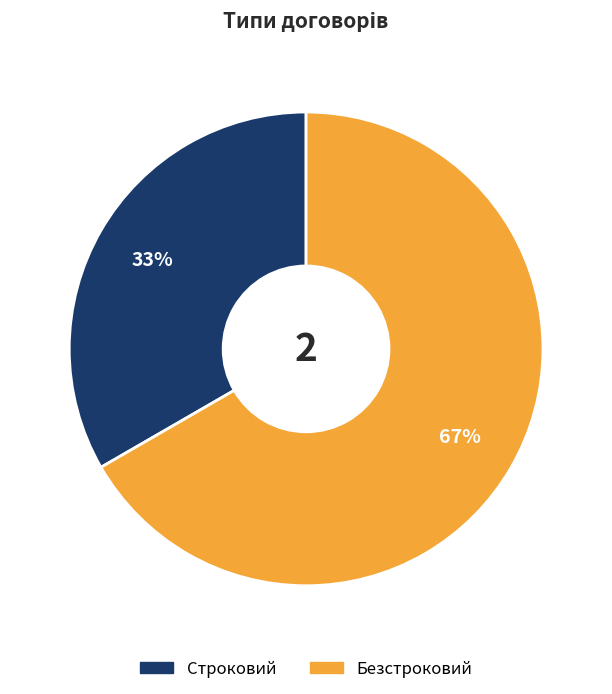

To the nearest percent, what portion does Безстроковий represent?

67%